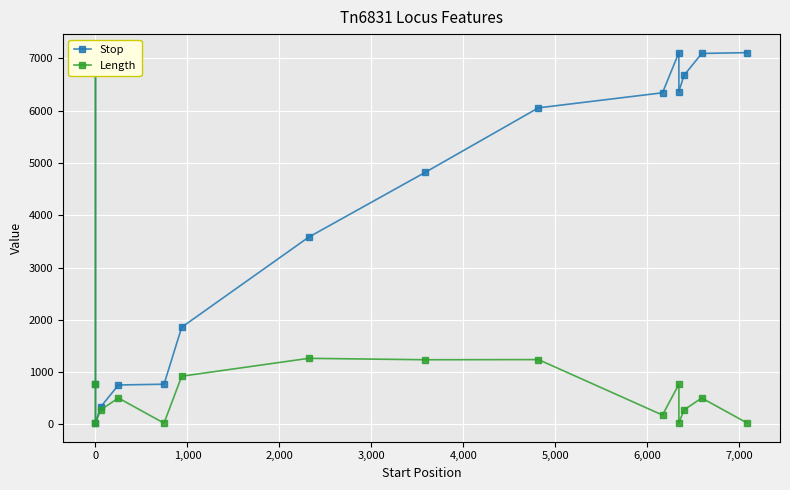

Which series has the widest spread of values?

Stop